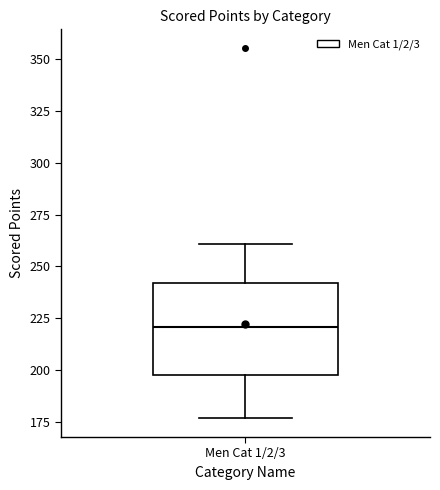

Transcribe this box plot: give where the median line is, the range the box spans, and where the two whiskers end, as read against the y-axis. The values are not printed on the chart, so give them approximately, as read against the axis.

median 220, box 200 to 240, whiskers 175 to 260